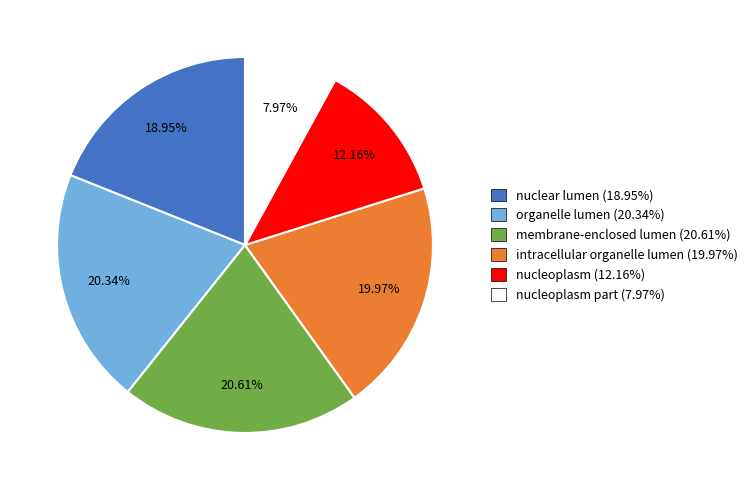

How many segments does this pie chart have?

6